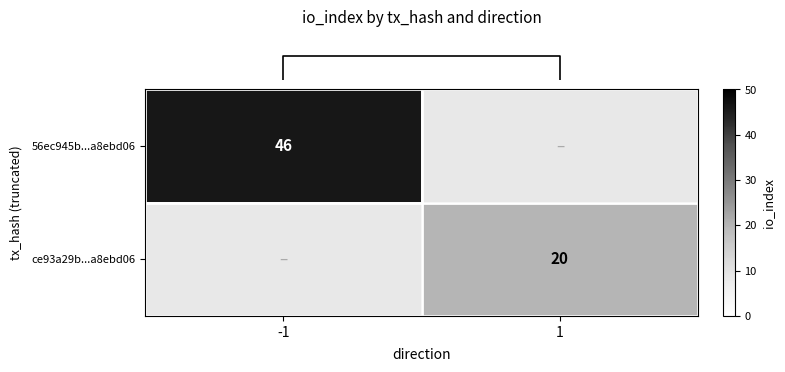

Rank the categories by row_1 value from lowest to highest.

-1, 1